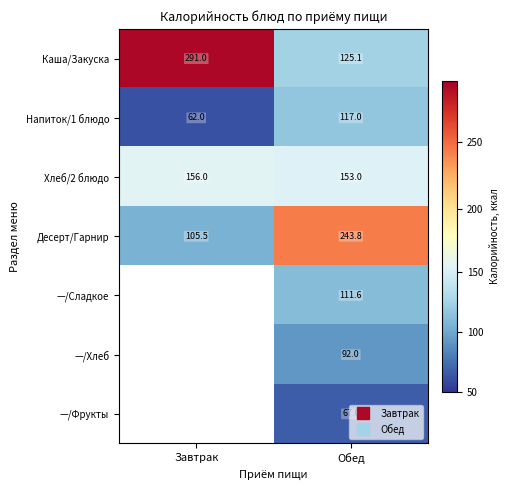

Which series has the largest range (max minus min)?

Каша/Закуска